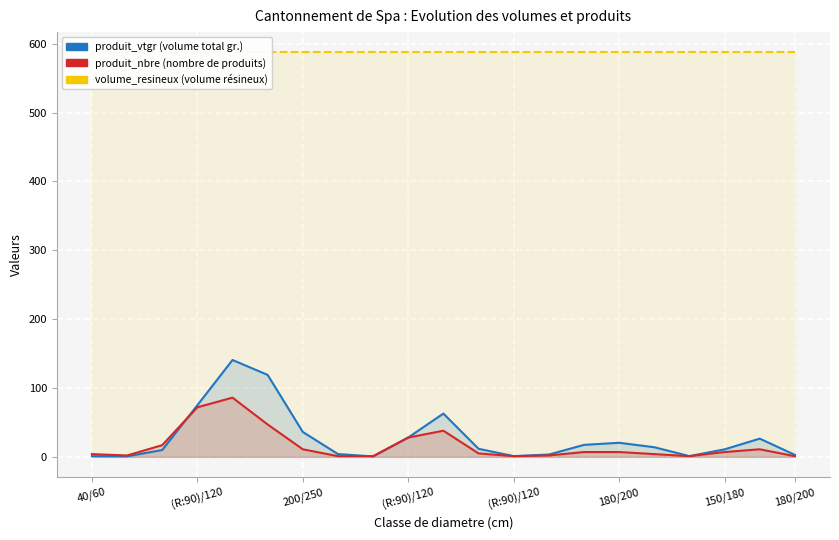

Does the chart display data point markers on the line(s)?

No